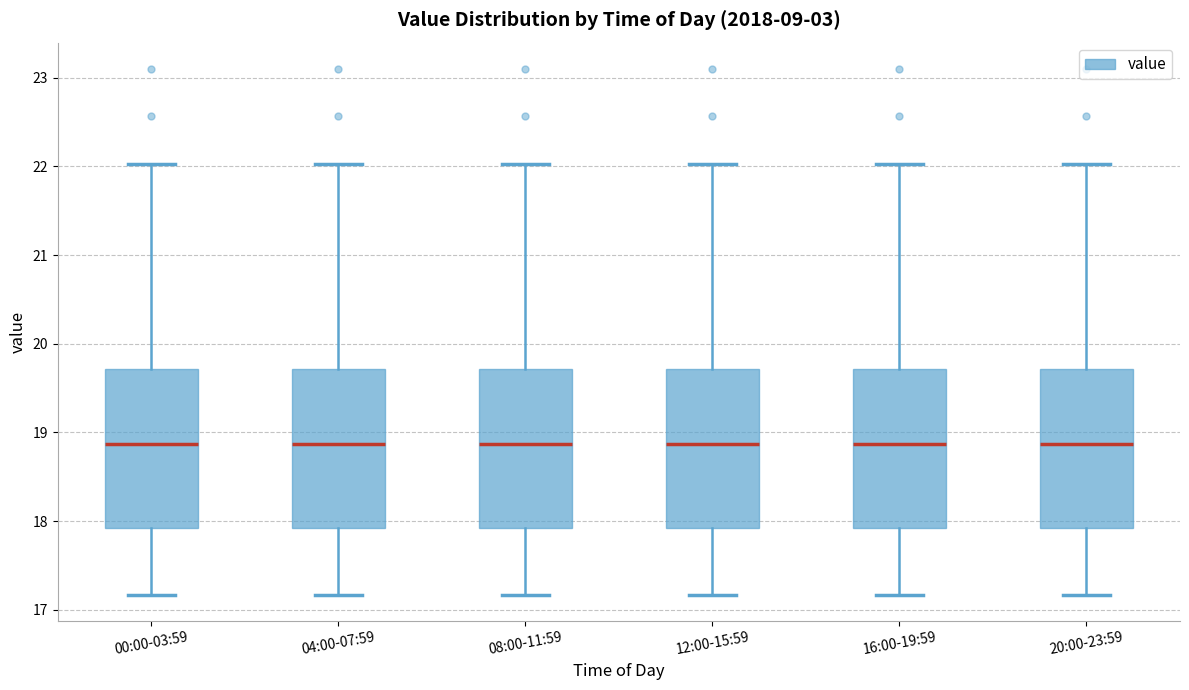

Reading left to right, read every box against the y-axis: the position of its median line, the range the box covers, and the ends of its whiskers. The values are not printed on the chart, so give them approximately, as read against the axis.

00:00-03:59: median 18.9, box 17.9 to 19.7, whiskers 17.2 to 22.0
04:00-07:59: median 18.9, box 17.9 to 19.7, whiskers 17.2 to 22.0
08:00-11:59: median 18.9, box 17.9 to 19.7, whiskers 17.2 to 22.0
12:00-15:59: median 18.9, box 17.9 to 19.7, whiskers 17.2 to 22.0
16:00-19:59: median 18.9, box 17.9 to 19.7, whiskers 17.2 to 22.0
20:00-23:59: median 18.9, box 17.9 to 19.7, whiskers 17.2 to 22.0